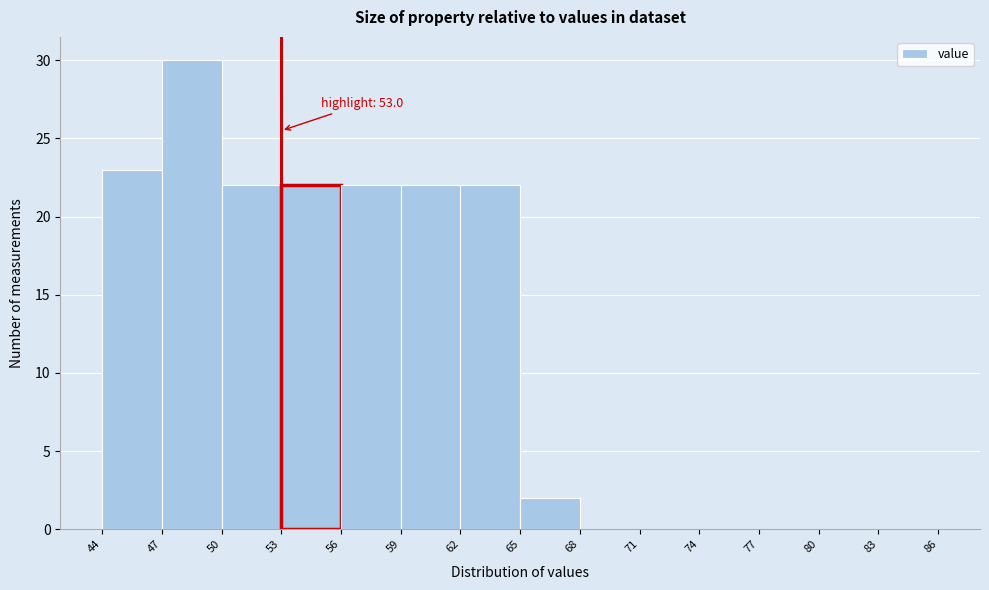

Which range on the x-axis has the tallest bar?

47 to 50